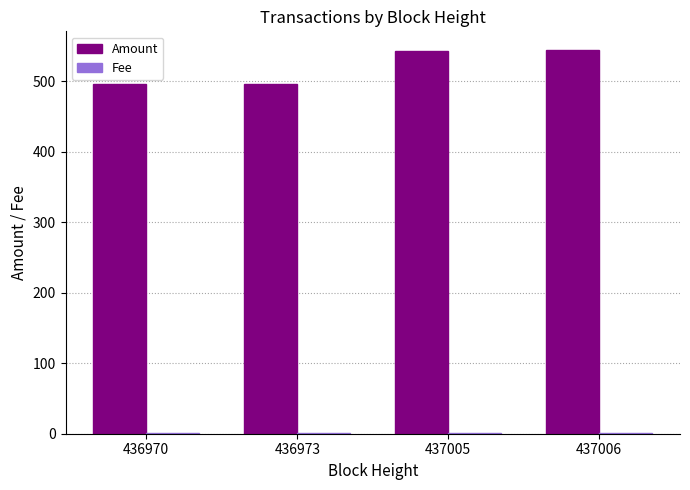

Between 436973 and 437005, which series saw the biggest shift?

Amount